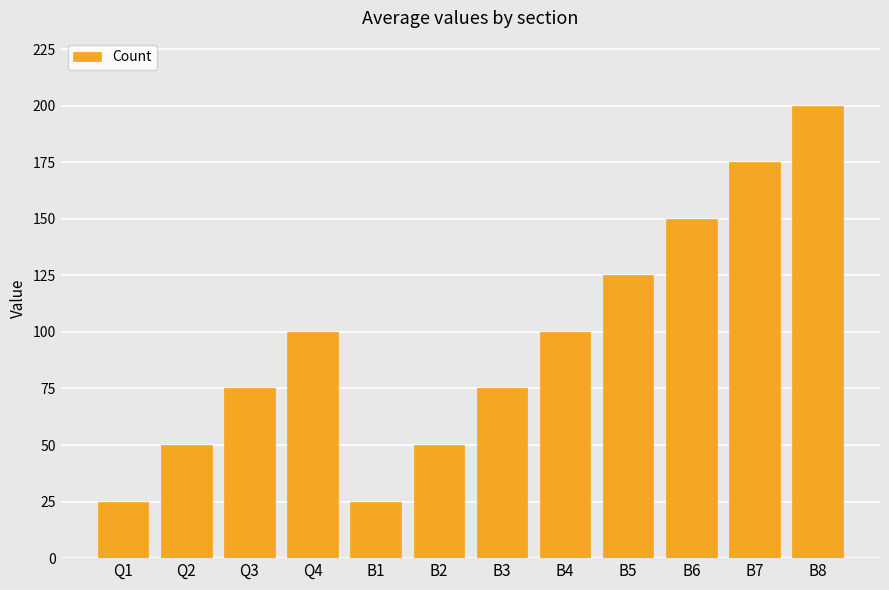

How many data points are less than 100?

6